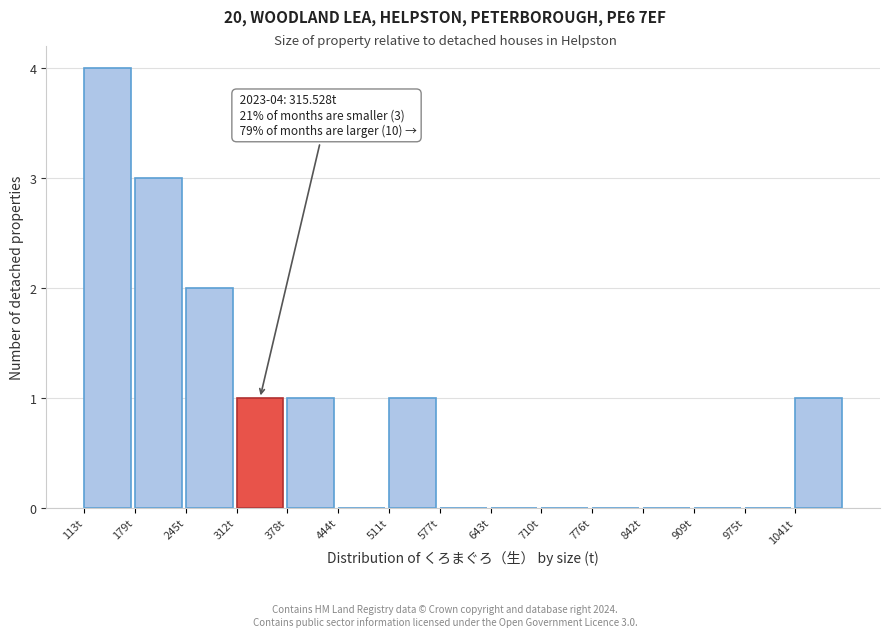

Which range on the x-axis has the tallest bar?

110 to 180